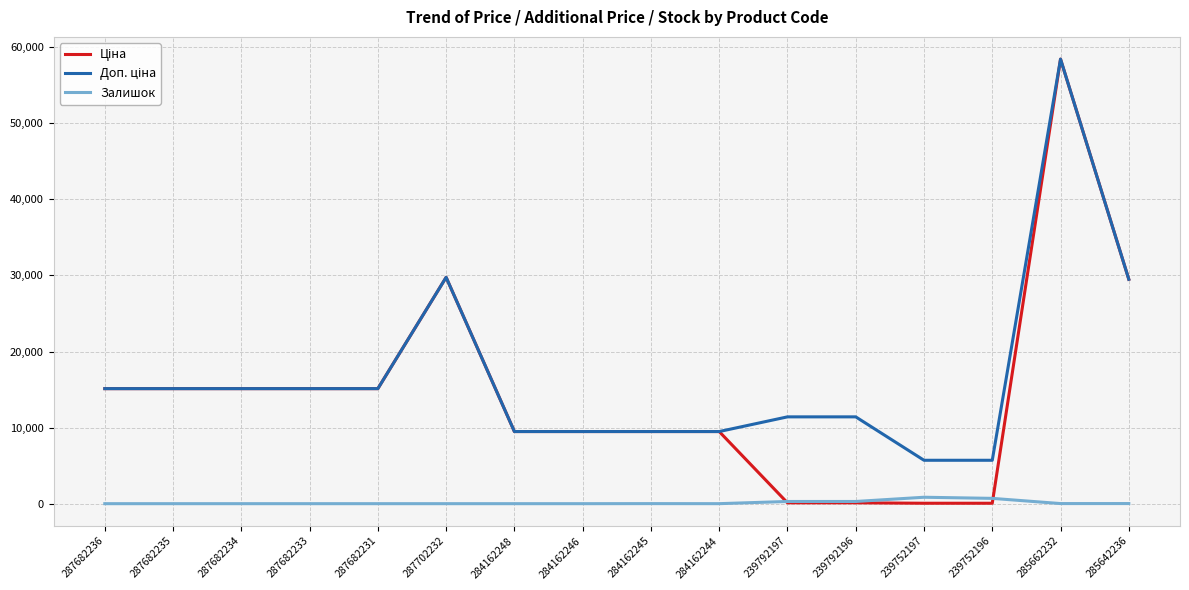

At which category does the chart reach its peak across all series?

285662232